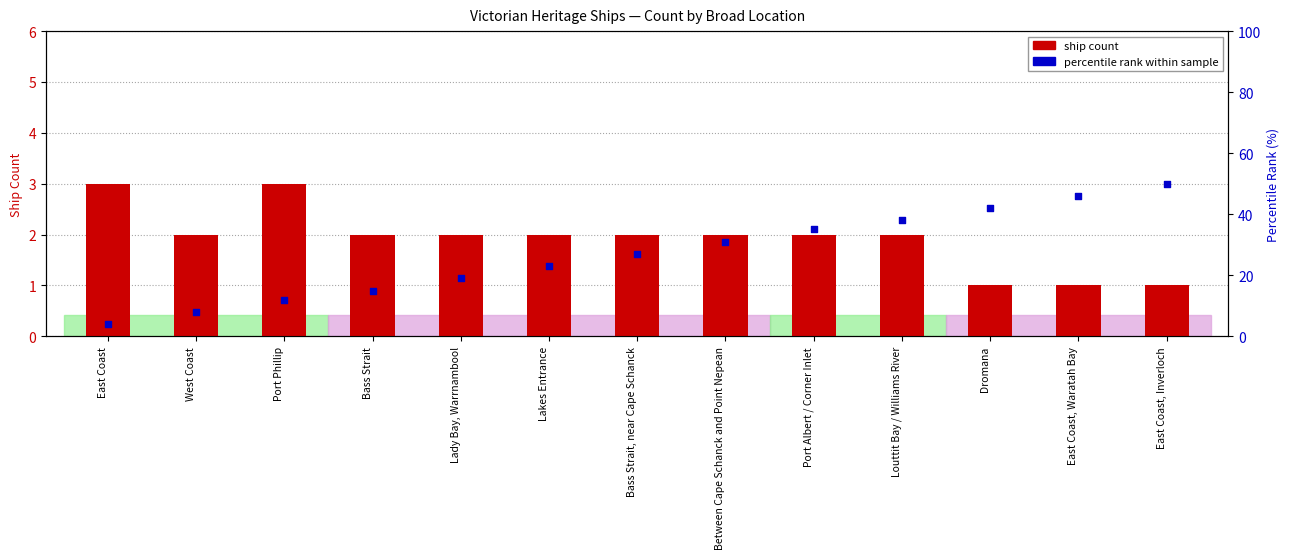

What are all the series names shown in the legend?

ship count, percentile rank within sample